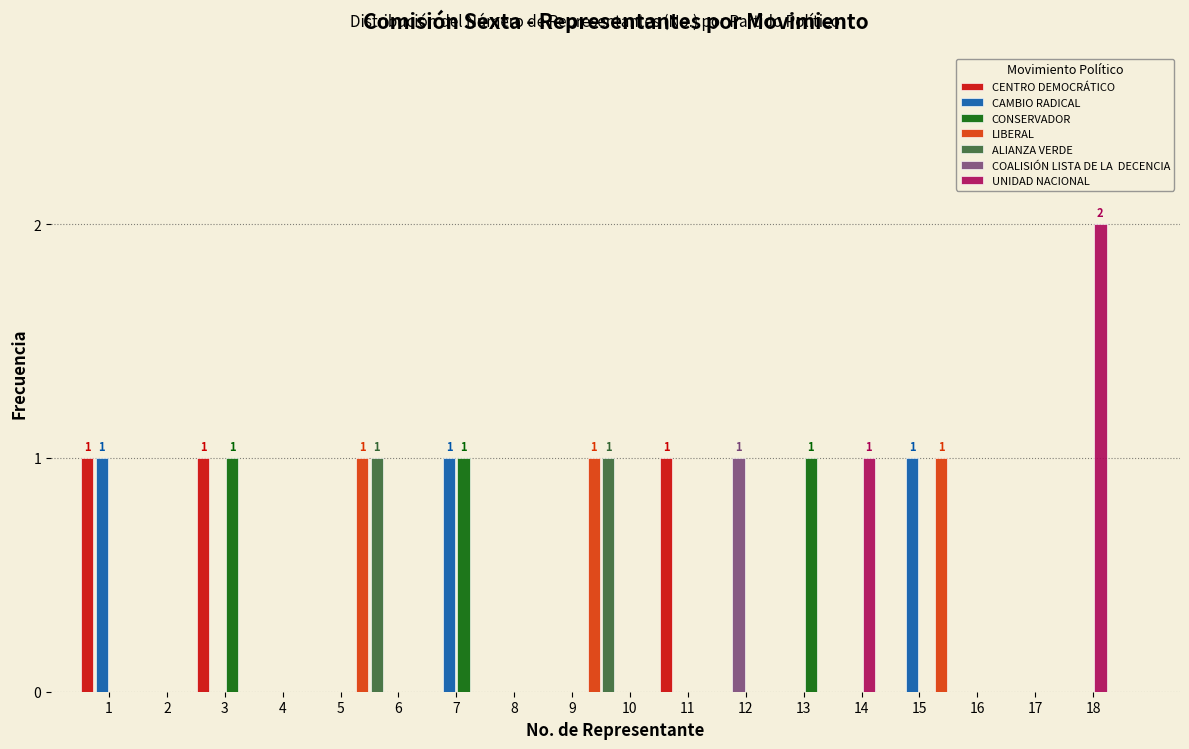

At which category does the chart reach its peak across all series?

17